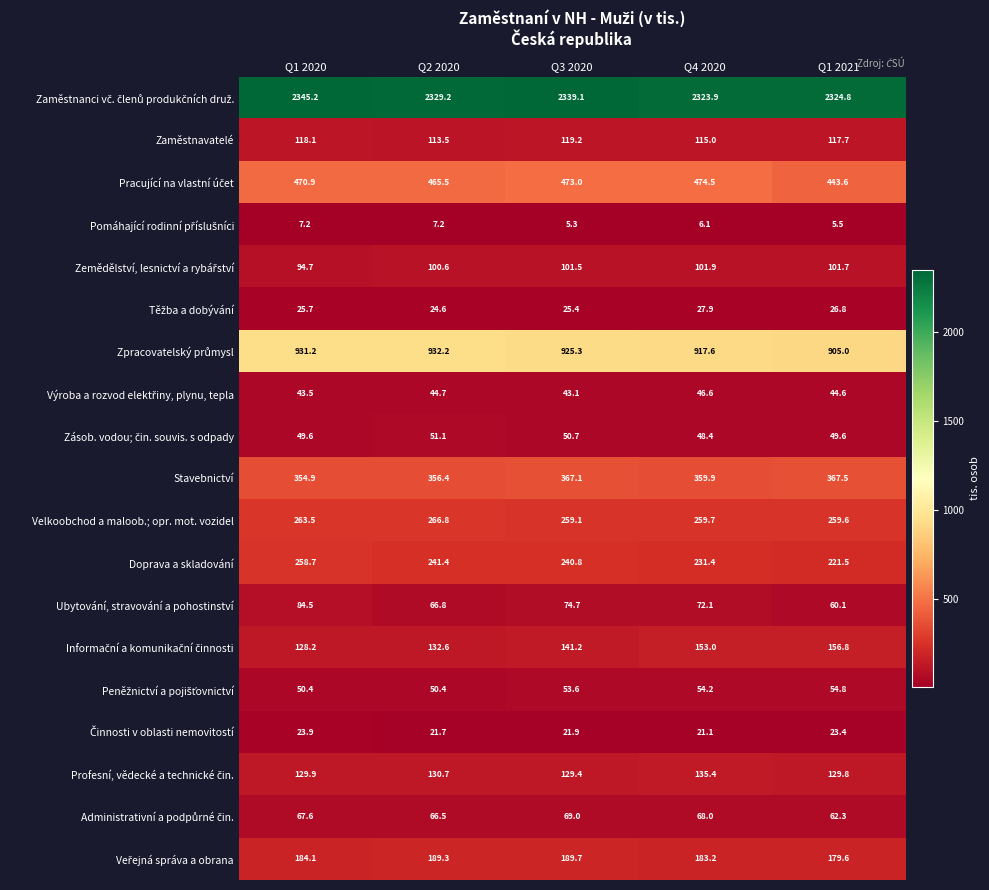

At which category is the sum across all series the highest?

Q1 2020